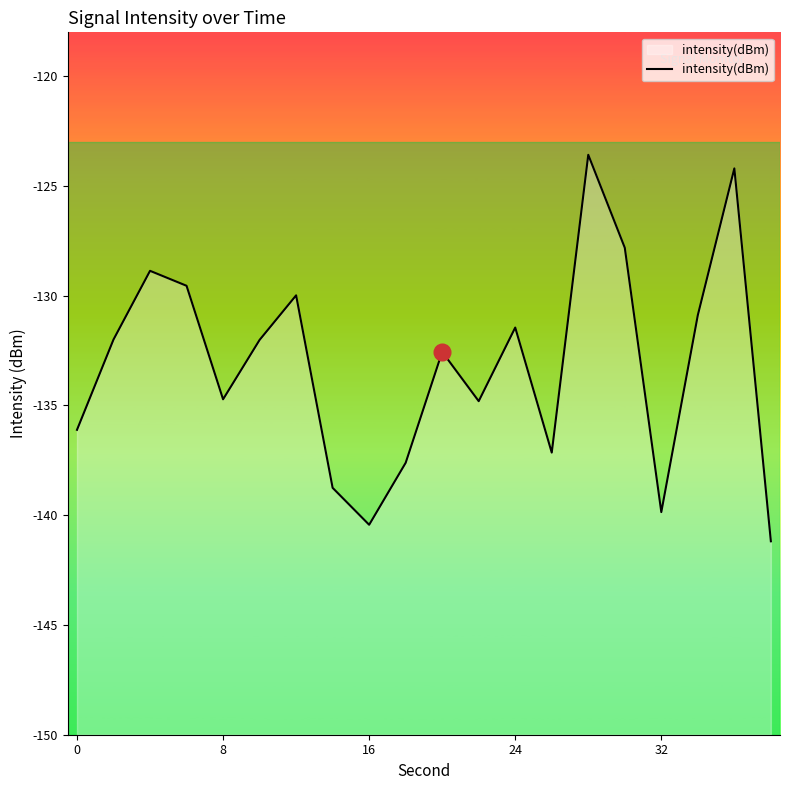

What is the difference between the maximum and minimum values?

17.6